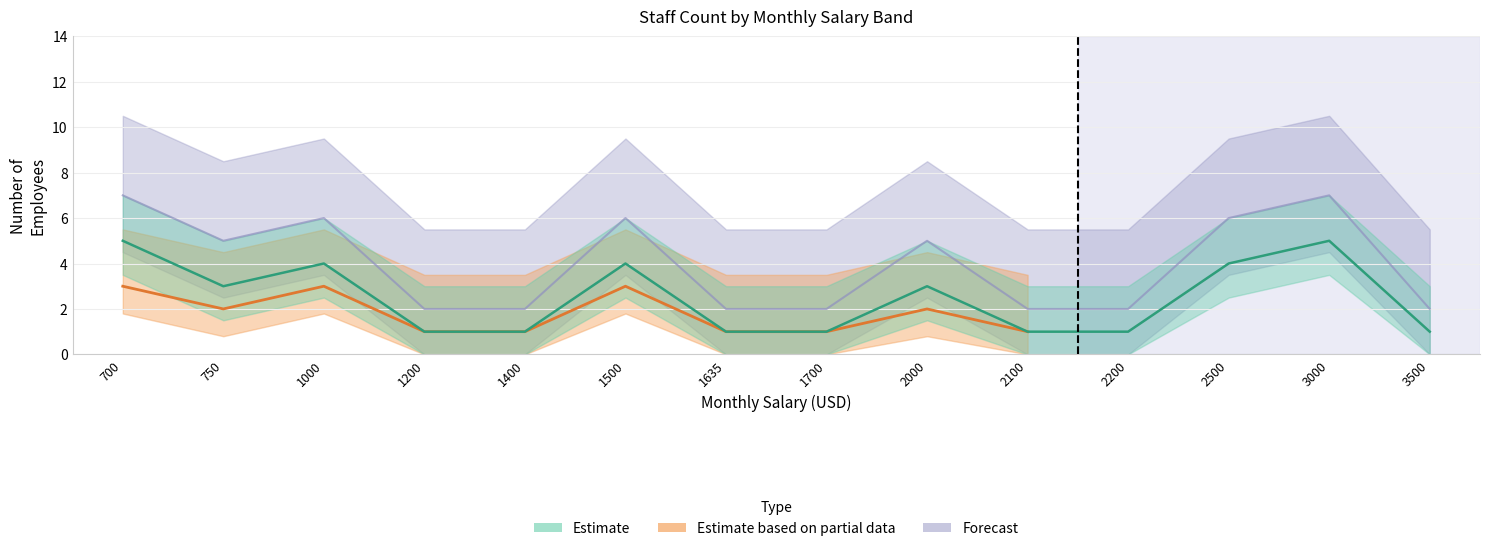

How many data points in Estimate are above 3?

5